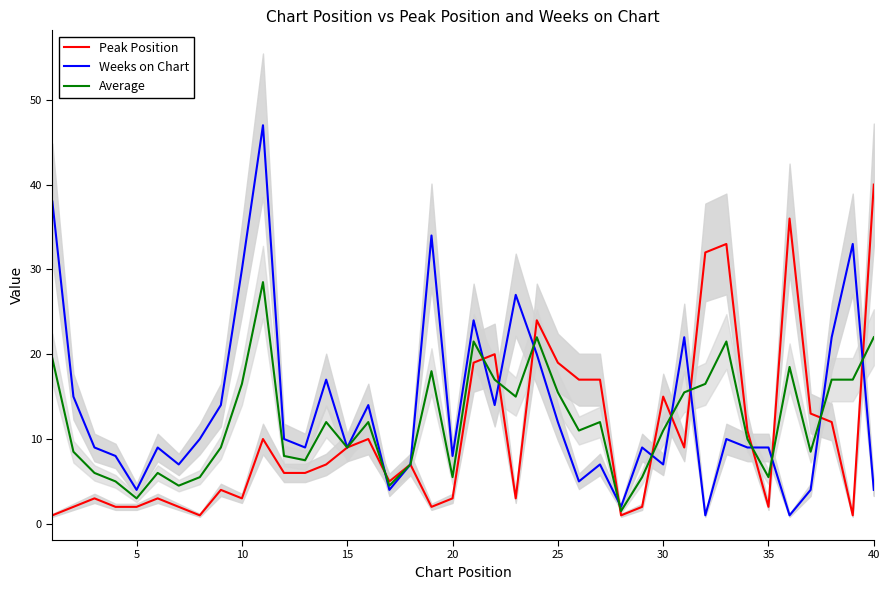

How many series are shown in this chart?

3